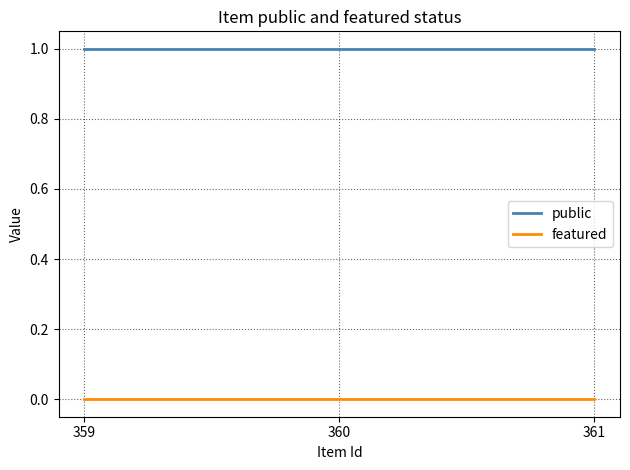

Which series has the largest total across all categories?

public